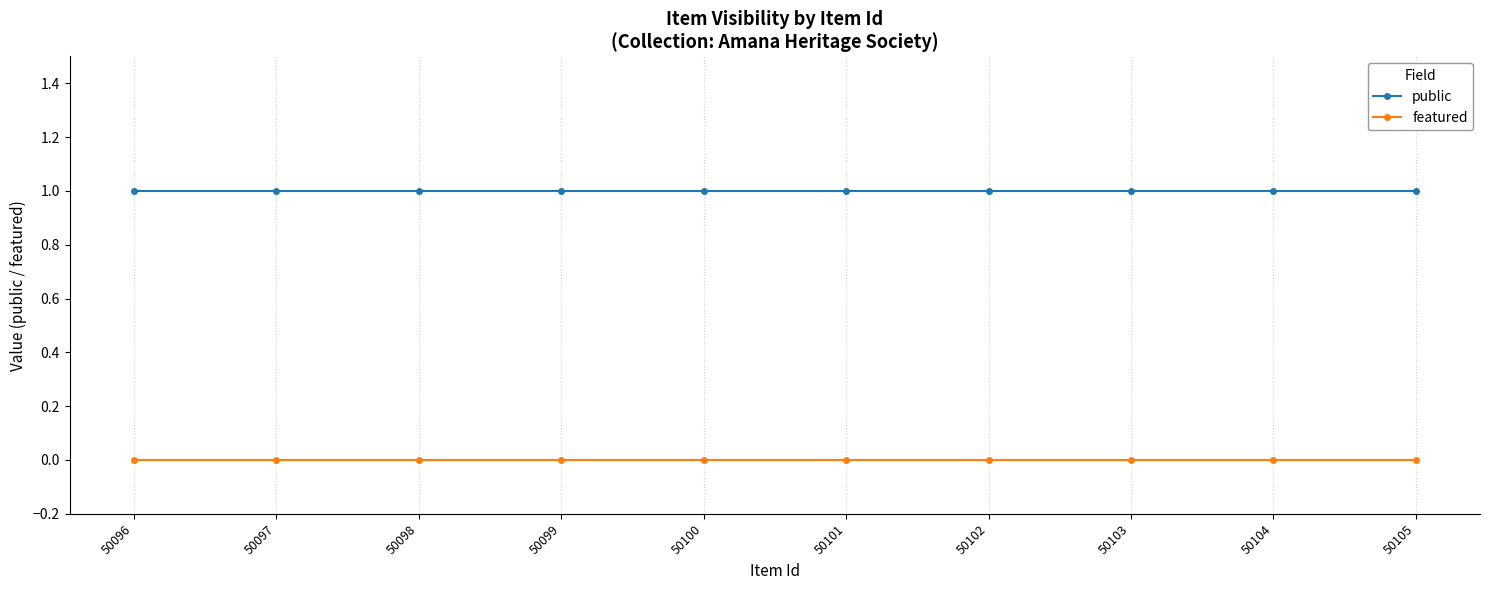

True or false: featured and public cross at least once.

False